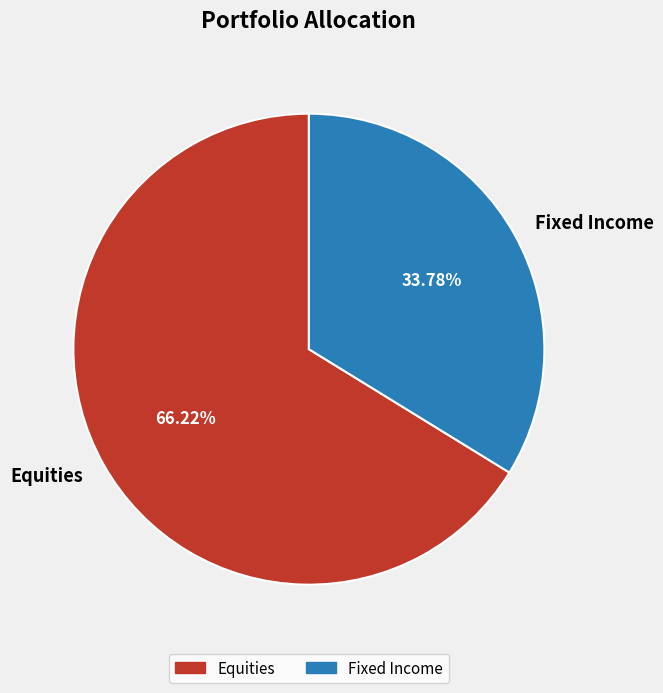

Which category has the biggest portion of the pie?

Equities